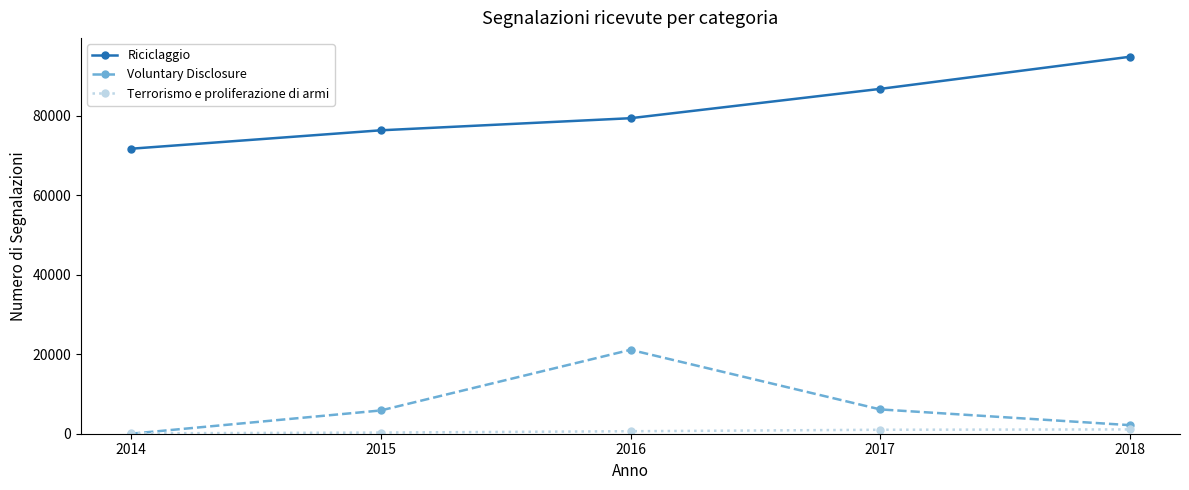

Which series has the largest total across all categories?

Riciclaggio